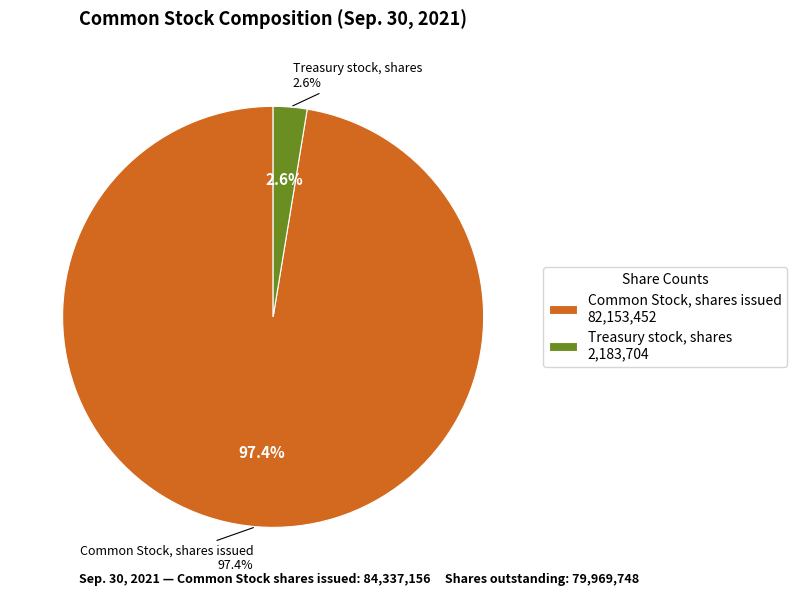

To the nearest percent, what is the difference between the largest and smallest slice percentages?

95%